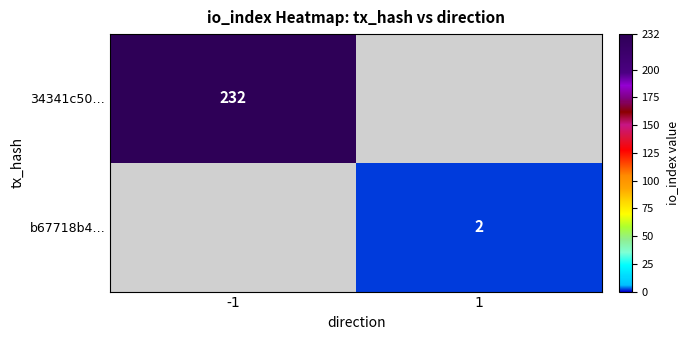

Is it true that 34341c50… equals 91 at -1?

False